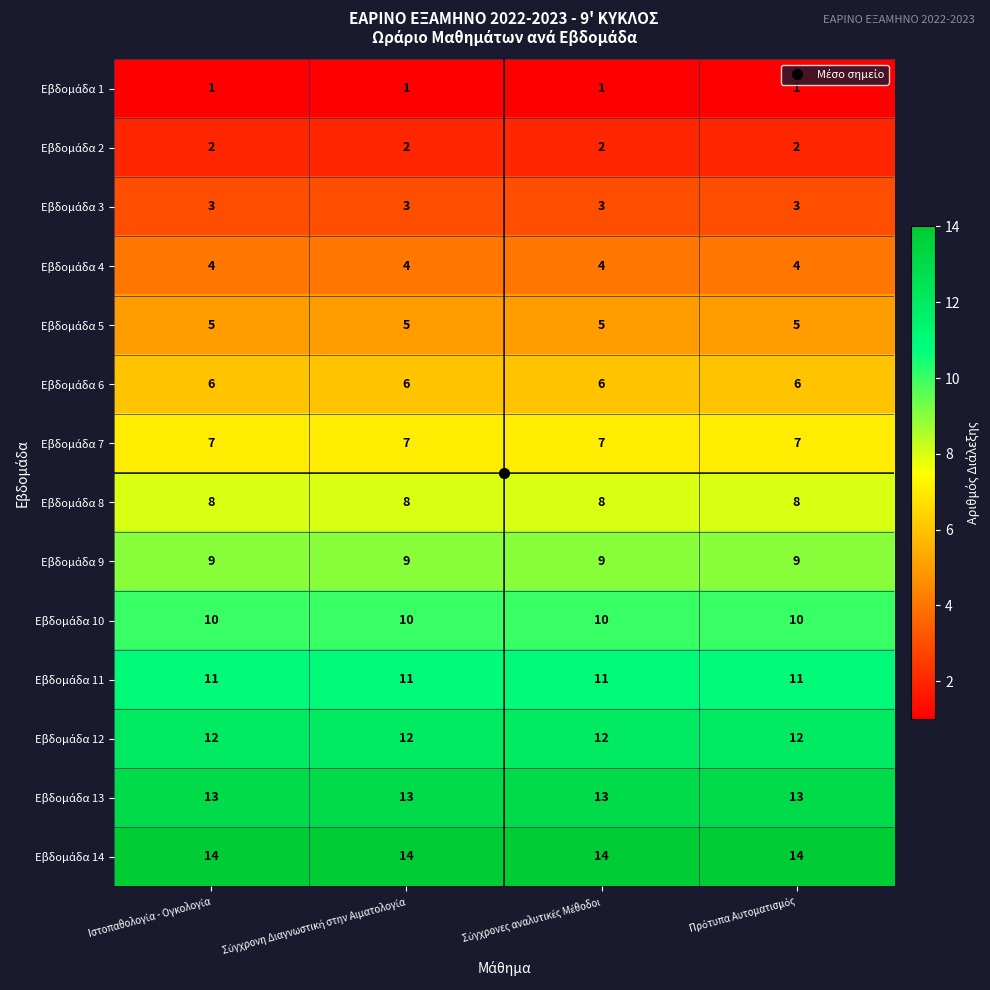

At how many categories does at least one series exceed 6?

4